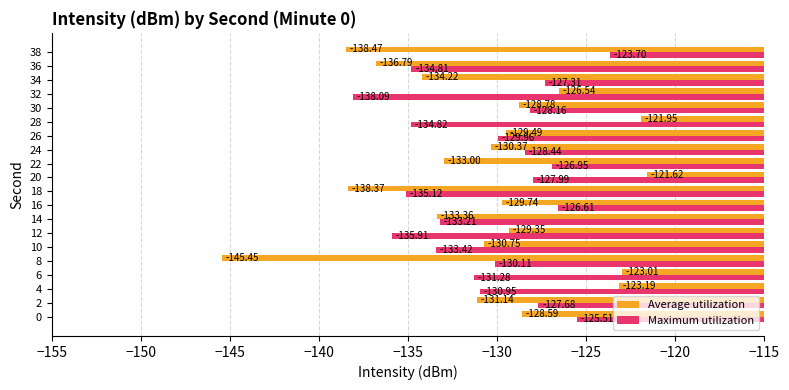

What is the difference between the Average utilization values at 16 and 0?

1.2